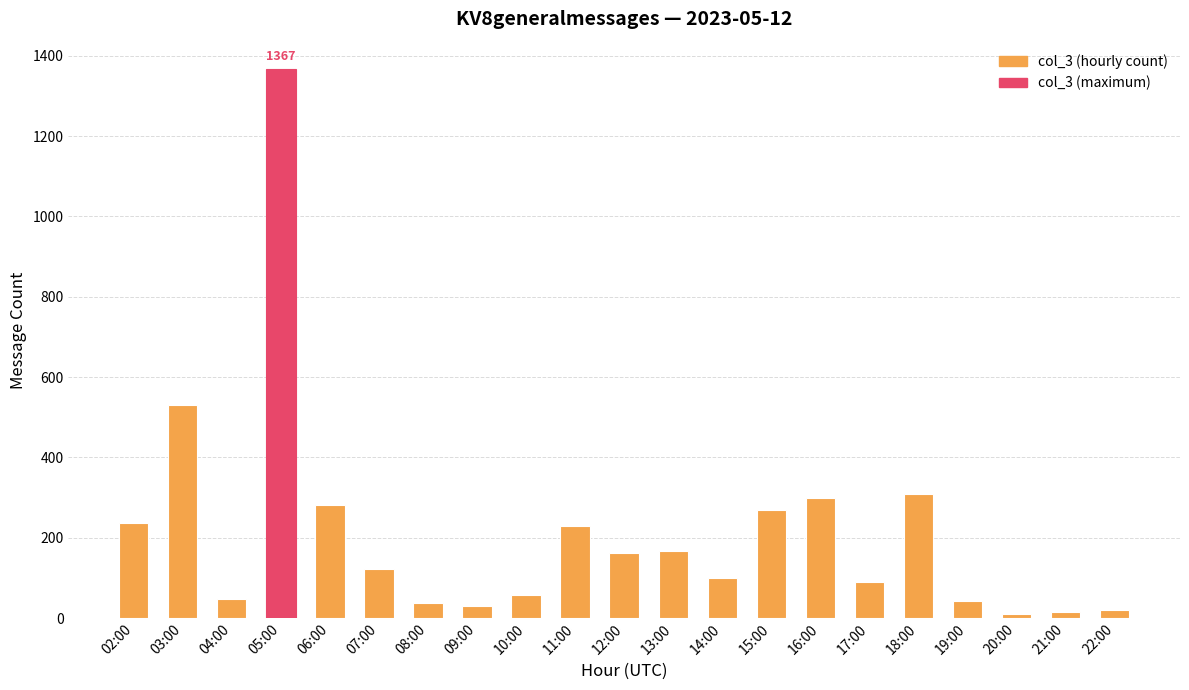

The value at 18:00 is 414. True or false?

False